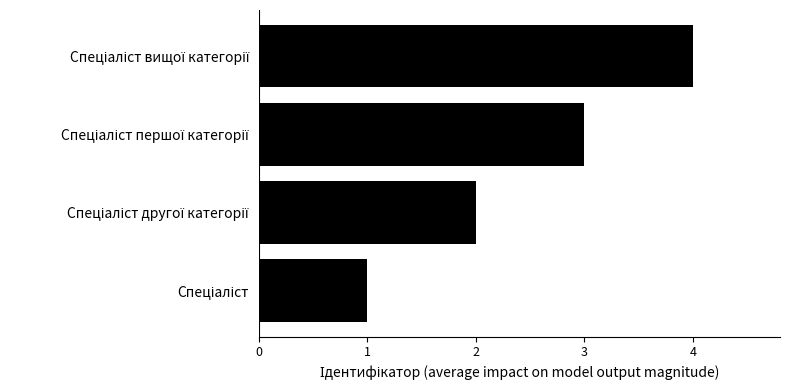

What is the maximum value shown in the chart?

4